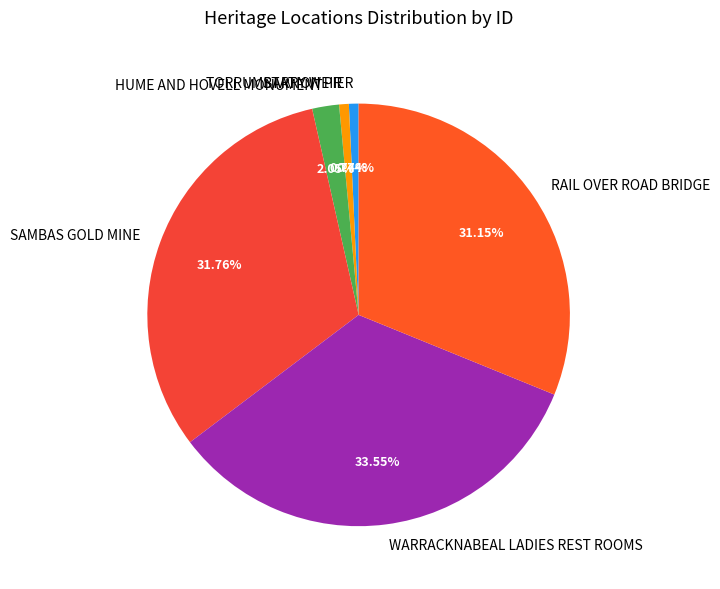

To the nearest percent, what is the combined percentage of RAIL OVER ROAD BRIDGE and TORRUMBARRY WEIR?

32%